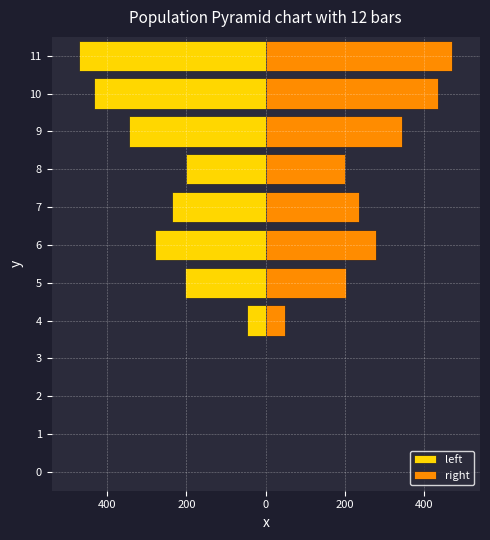

How many bars are there in total?

24